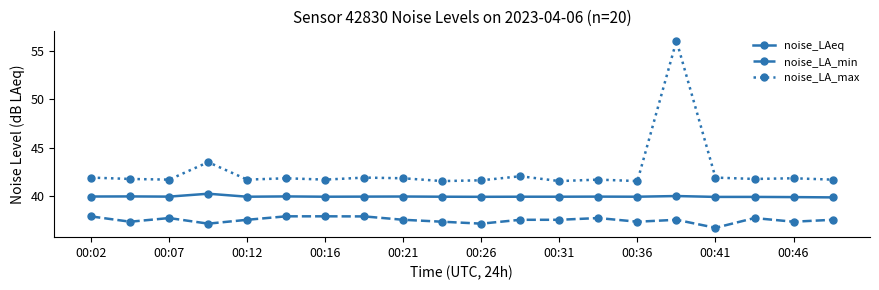

What is the maximum value shown in the chart?

56.1